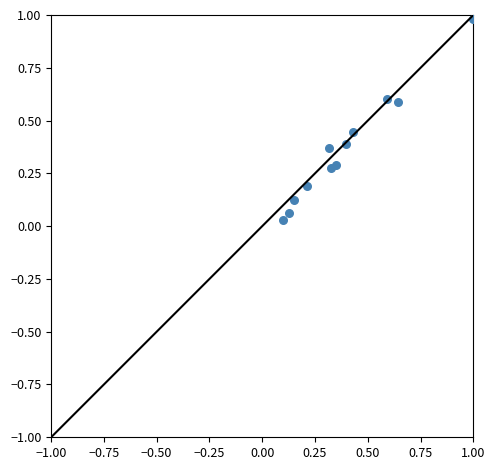

What is the range of Y values (max minus min)?

0.9